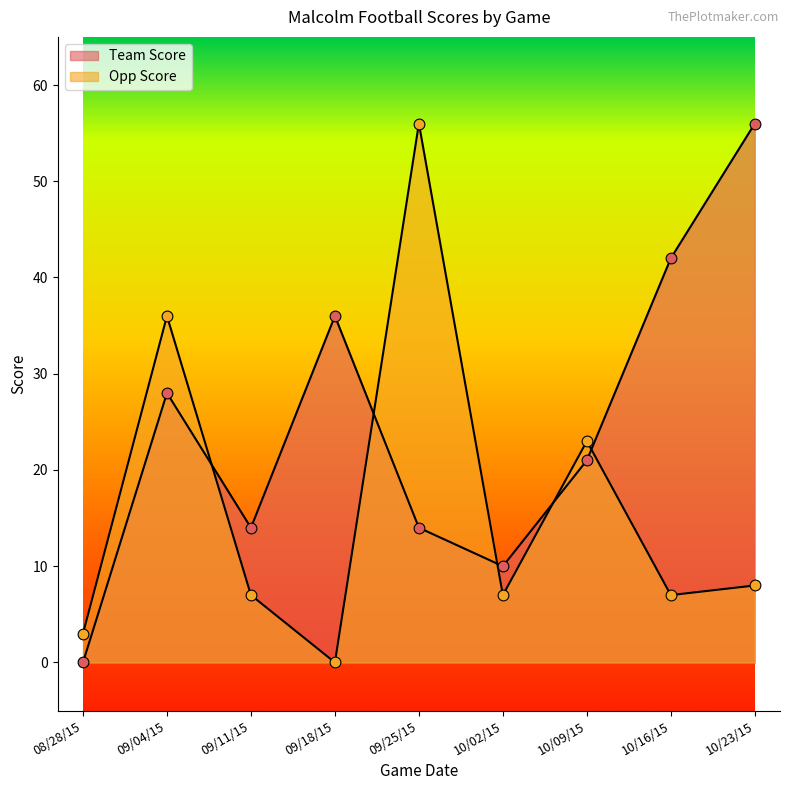

Which series contains the highest Y value?

Team Score